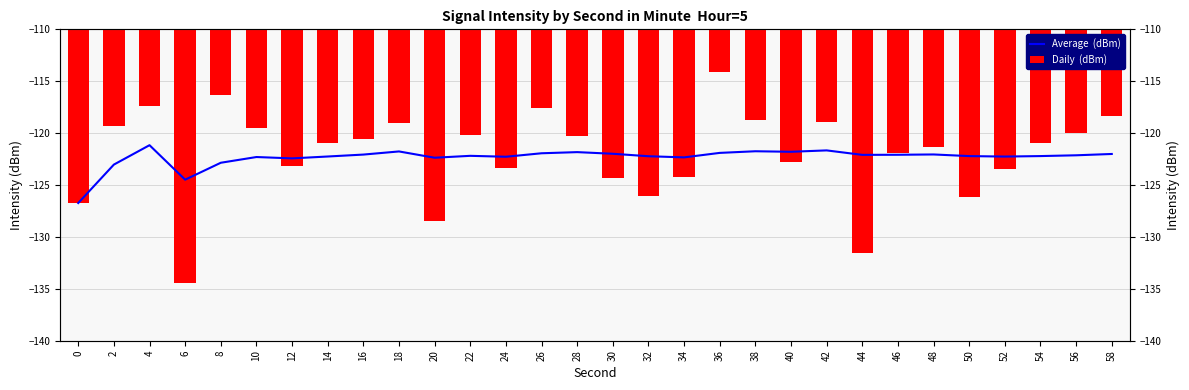

Is it true that Daily  (dBm) equals -178.5 at 26?

False